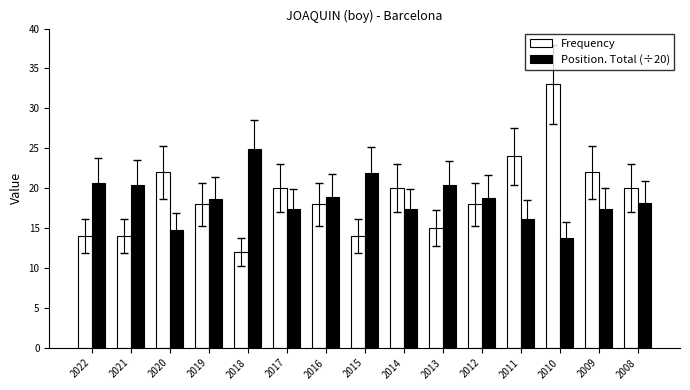

How many series are shown in this chart?

2